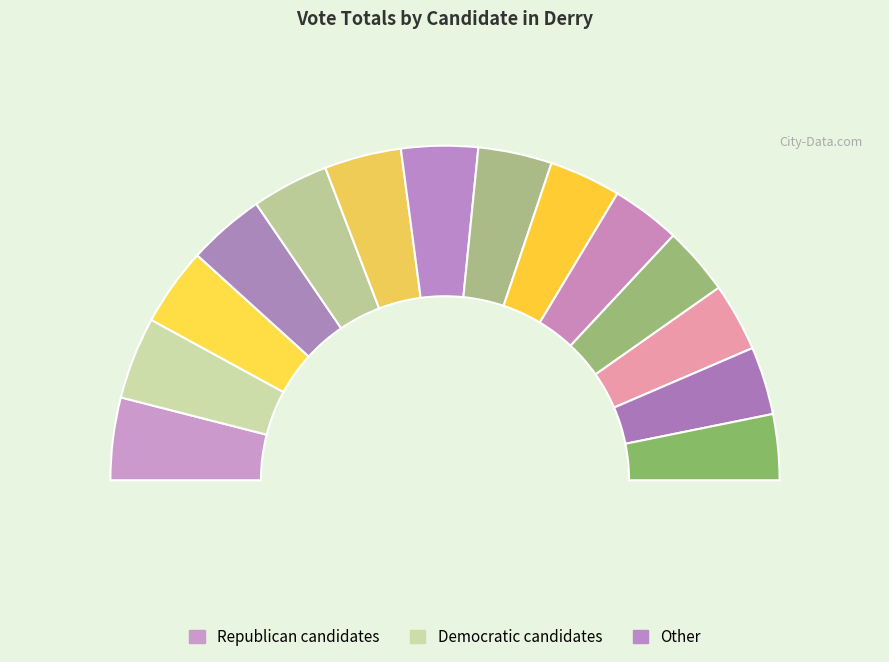

Which slice is the smallest?

Nick Arancio